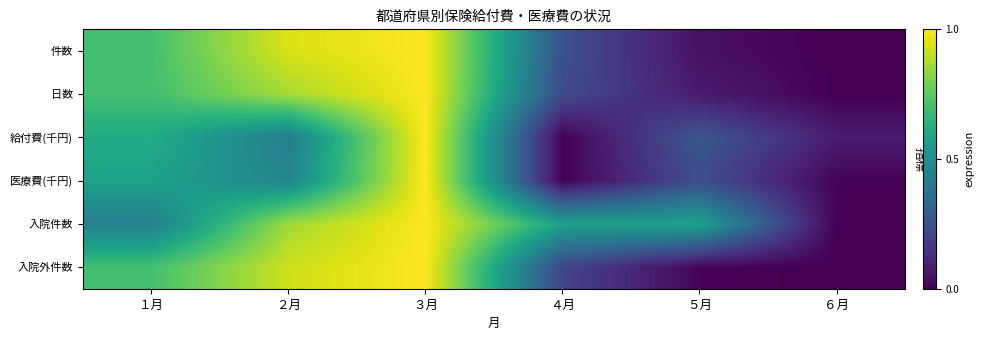

Count the number of data series in this chart.

6